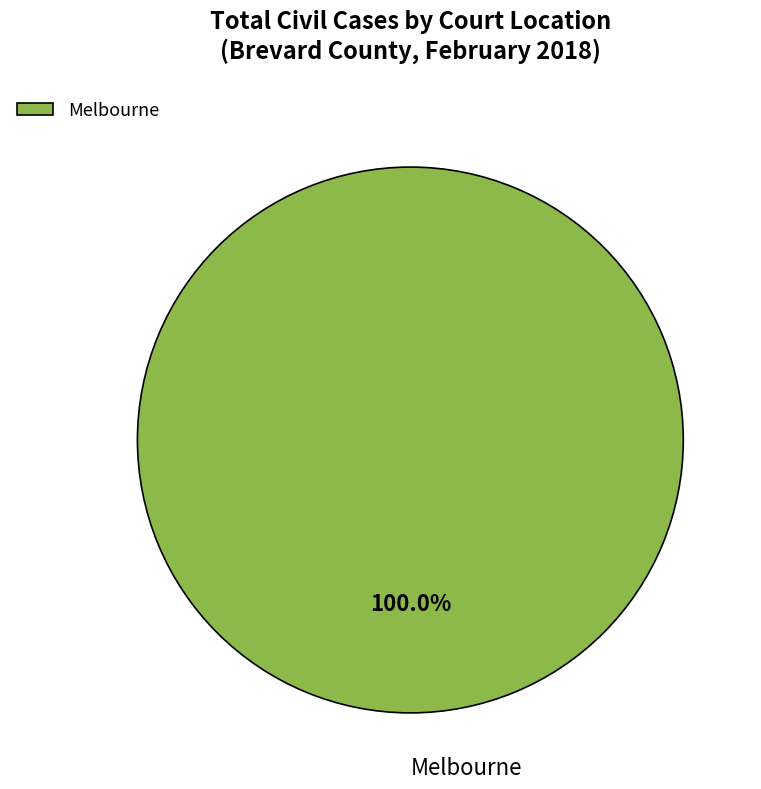

Does Melbourne represent more than half of the total?

Yes